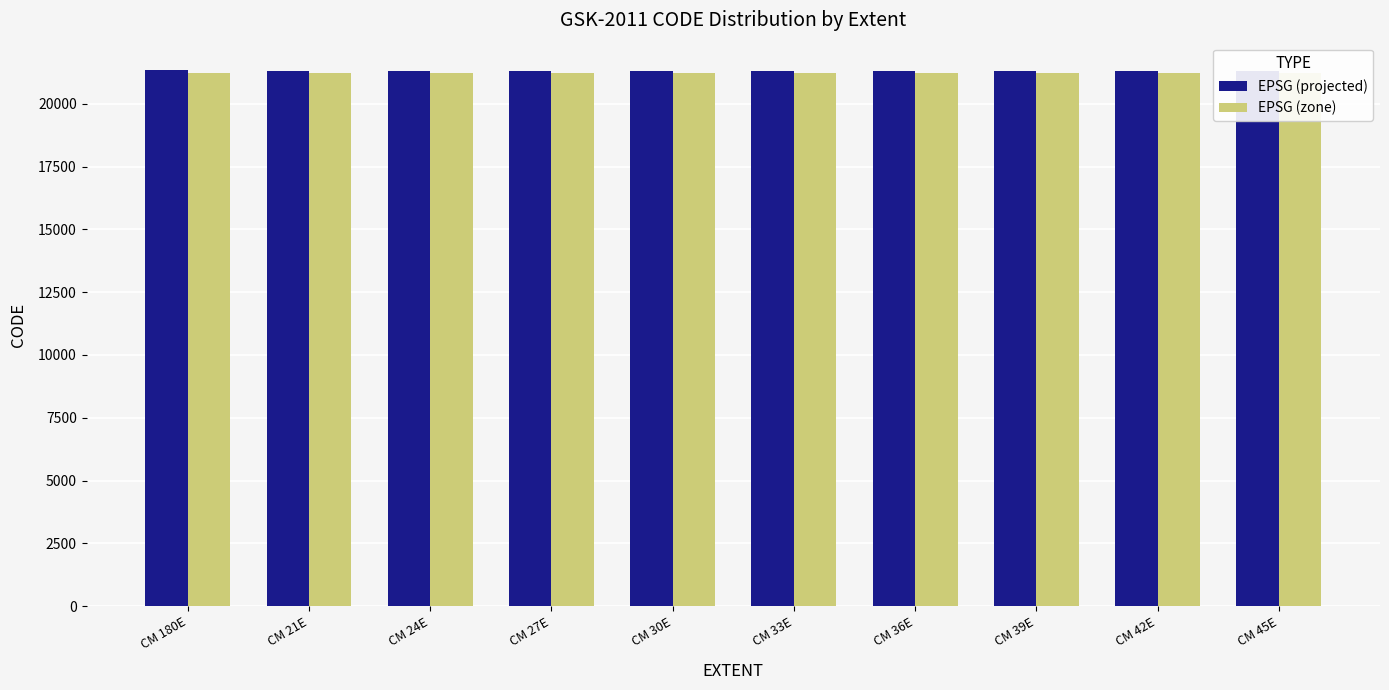

How many bars are there in total?

20